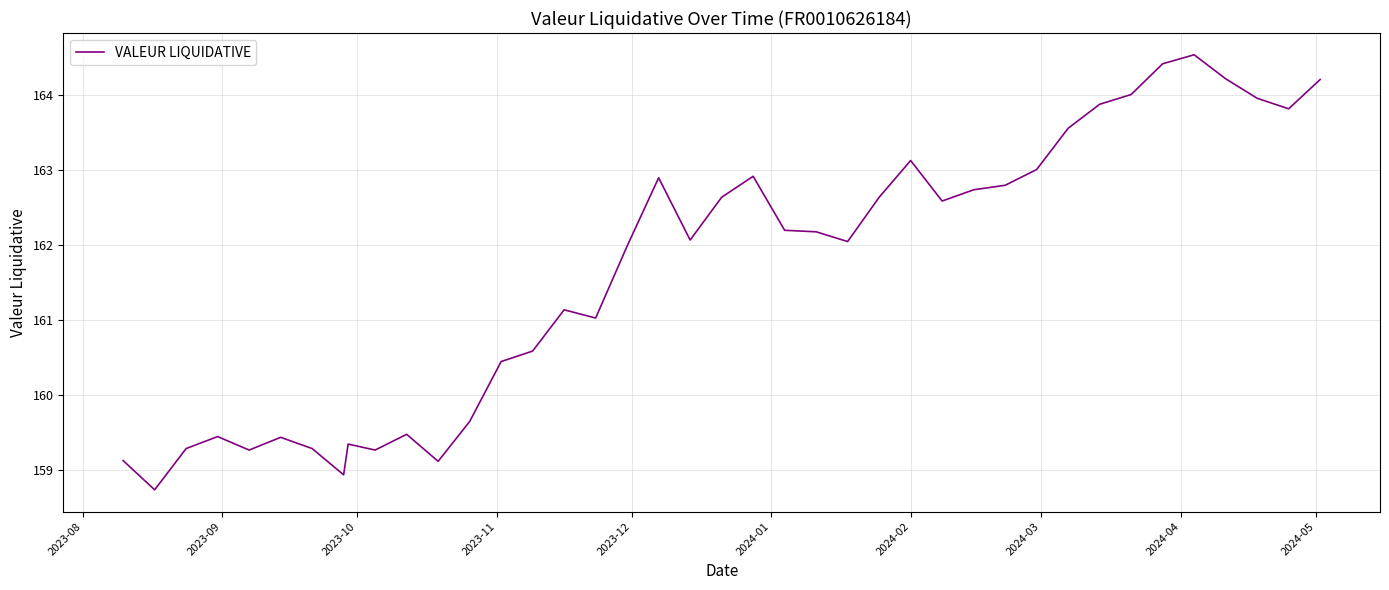

What is the difference between the maximum and minimum values?

5.8